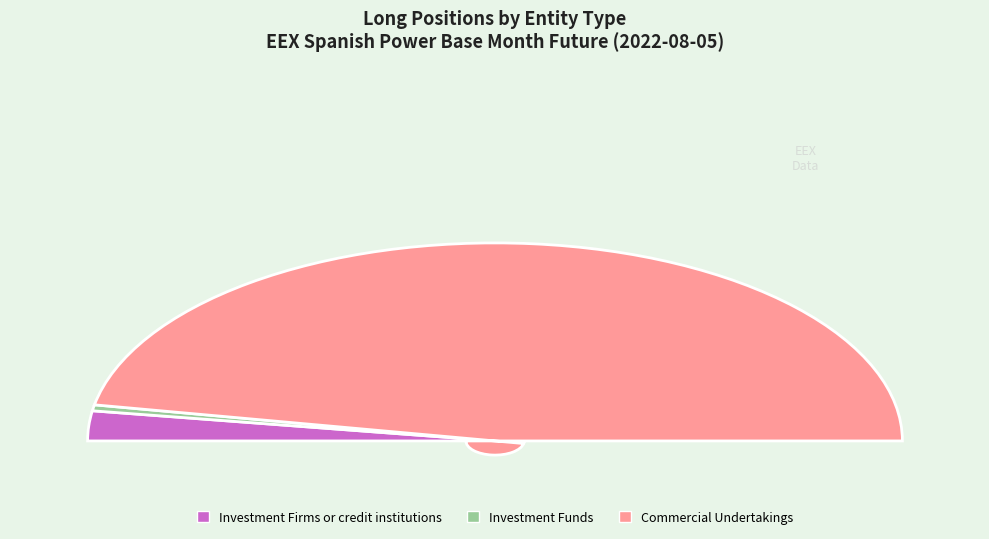

Is it true that Operators with compliance obligations is 5% of the pie?

False